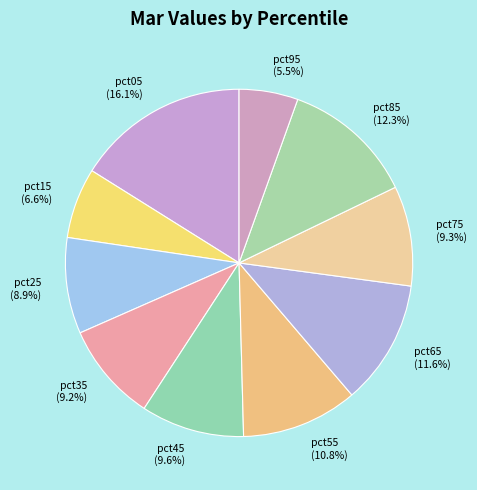

Which has a higher value, pct65 (11.6%) or pct55 (10.8%)?

pct65 (11.6%)